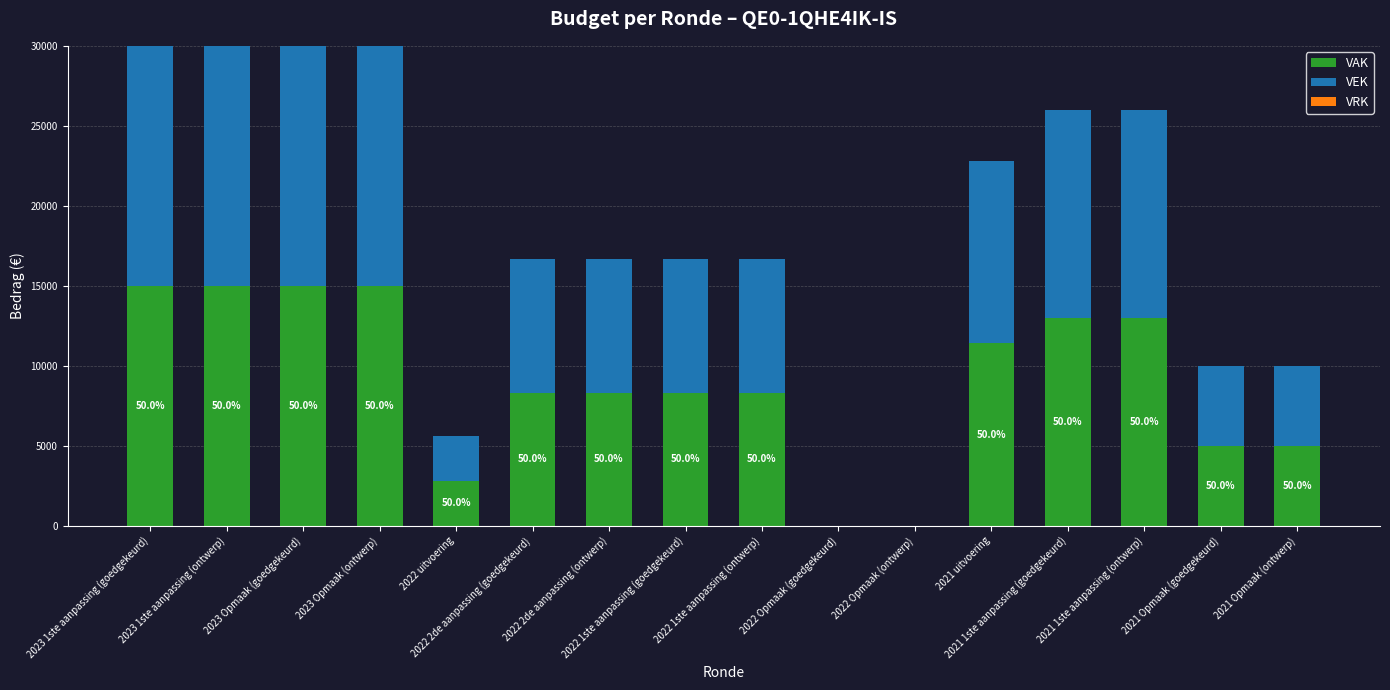

What is the sum of all VAK values?

143492